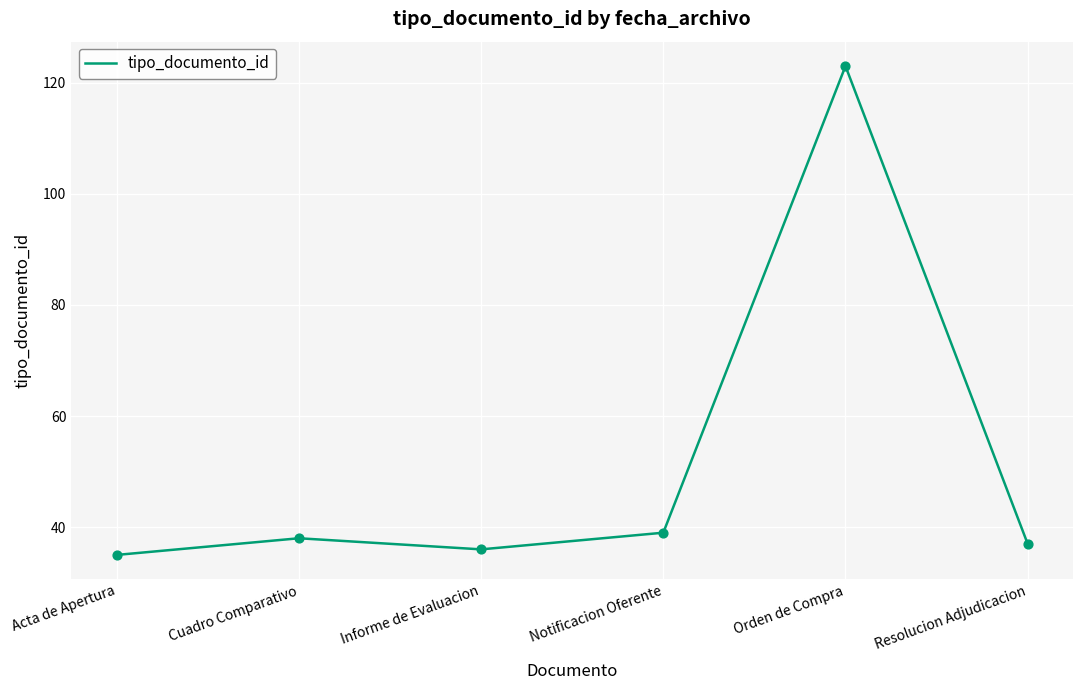

What is the change in value from Cuadro Comparativo to Orden de Compra?

+85